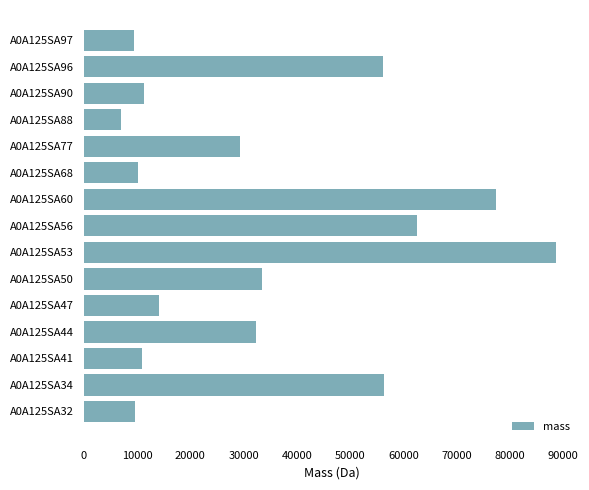

Are the bars grouped side by side (vs. stacked)?

No